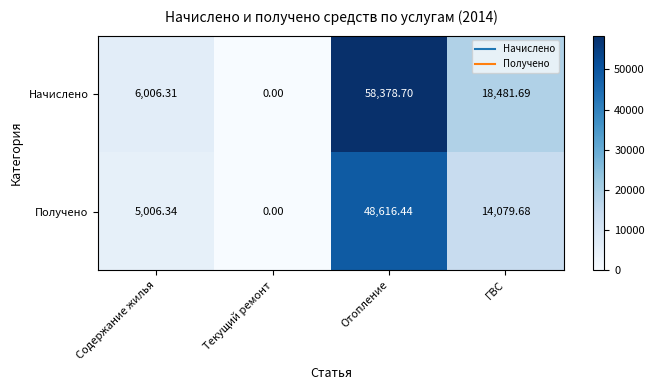

Which series has the widest spread of values?

Начислено